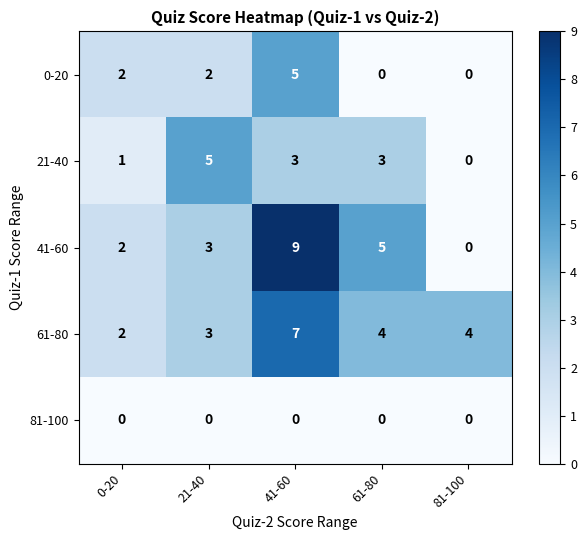

Which series has the largest total across all categories?

61-80